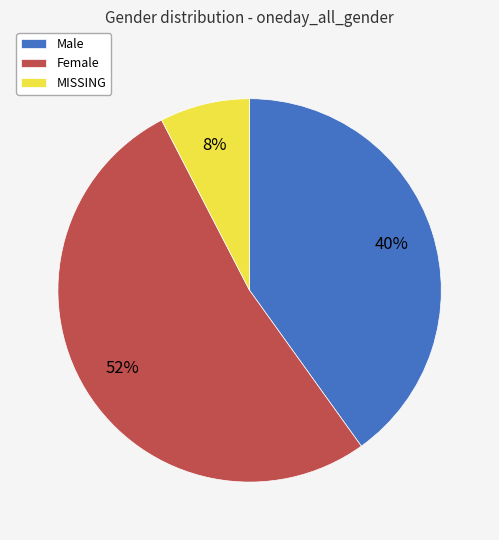

Which category has the biggest portion of the pie?

Female